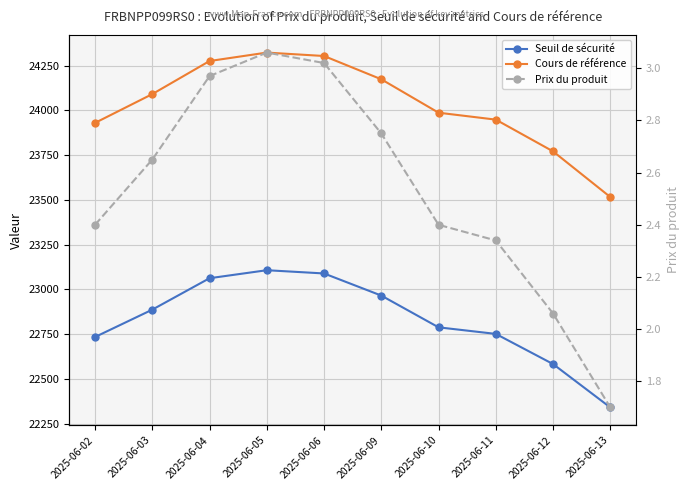

In Prix du produit, how many points are higher than both neighbors (excluding endpoints)?

1